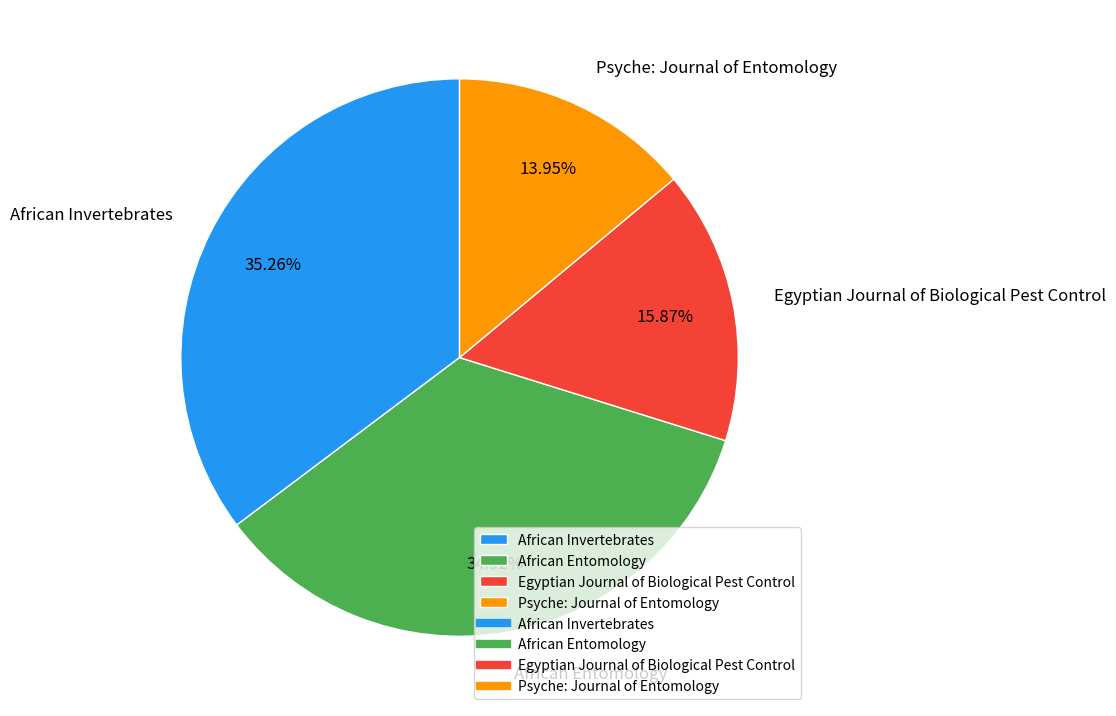

True or false: Egyptian Journal of Biological Pest Control accounts for 16% of the total.

True